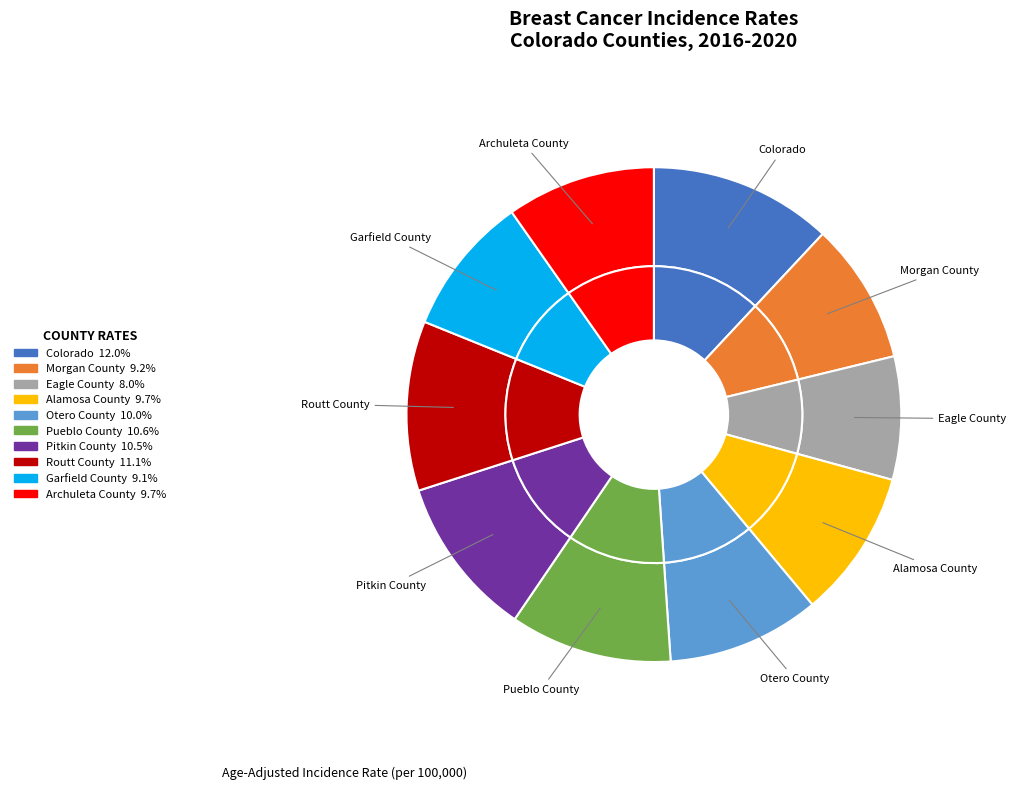

To the nearest percent, what is the difference between the largest and smallest slice percentages?

4%